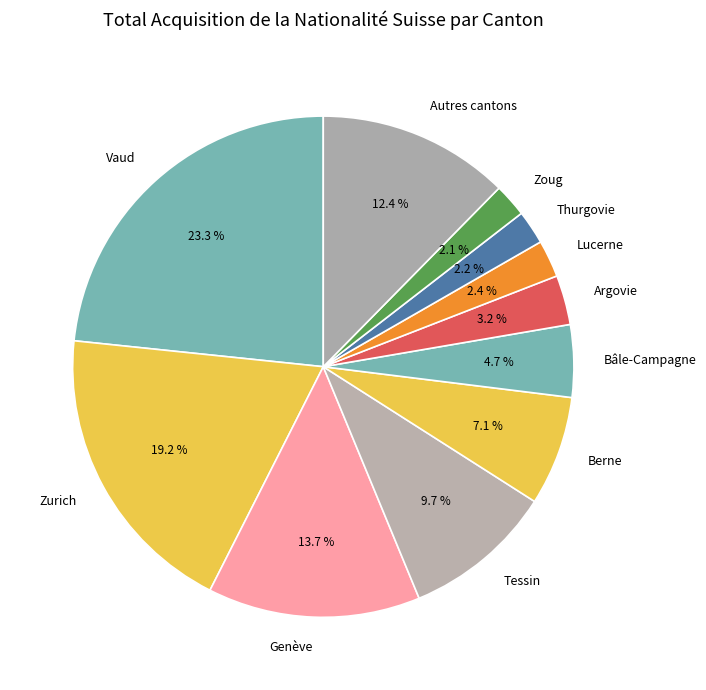

Count the number of slices in the pie.

11